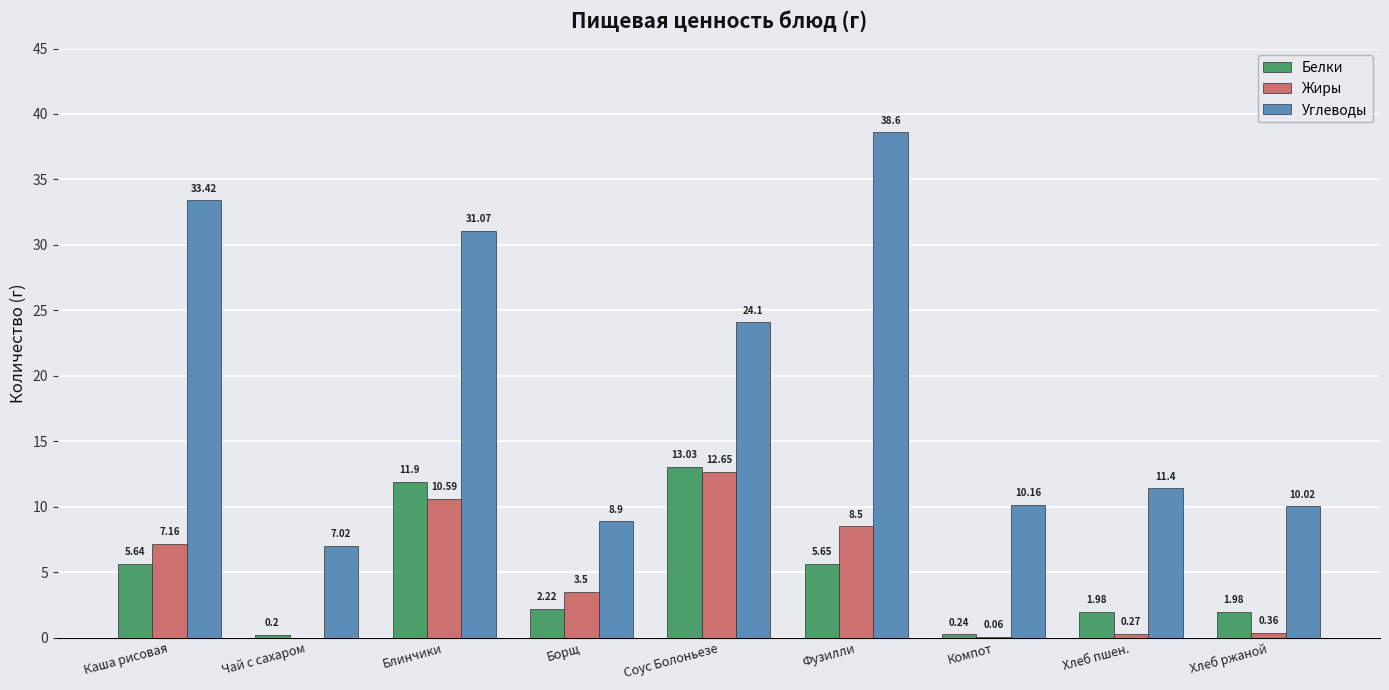

At which label does Углеводы first exceed 11?

Каша рисовая